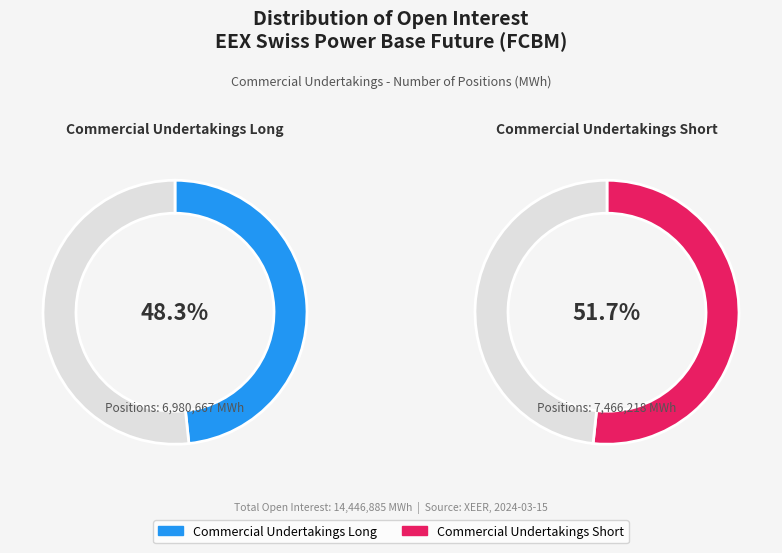

Rank the categories by value from highest to lowest.

Commercial Undertakings Short, Commercial Undertakings Long